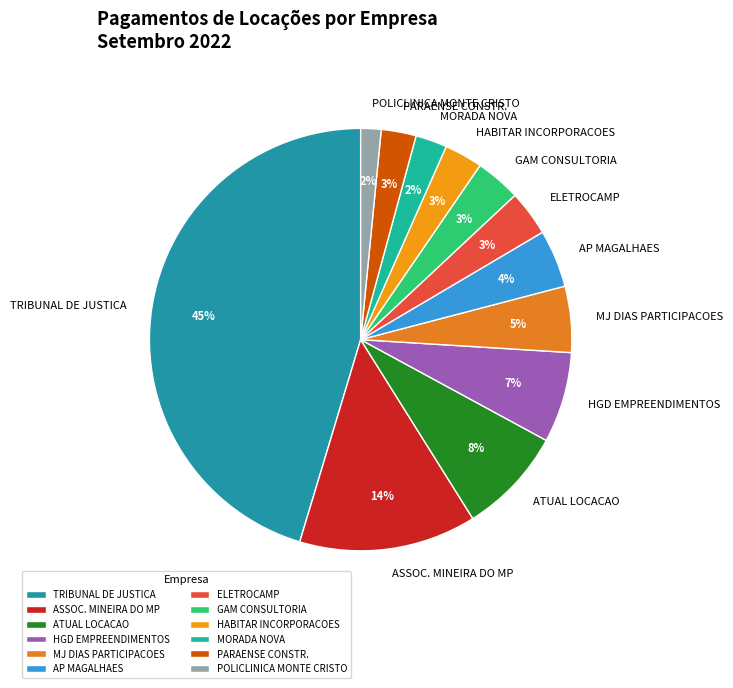

How many slices are in this pie chart?

12